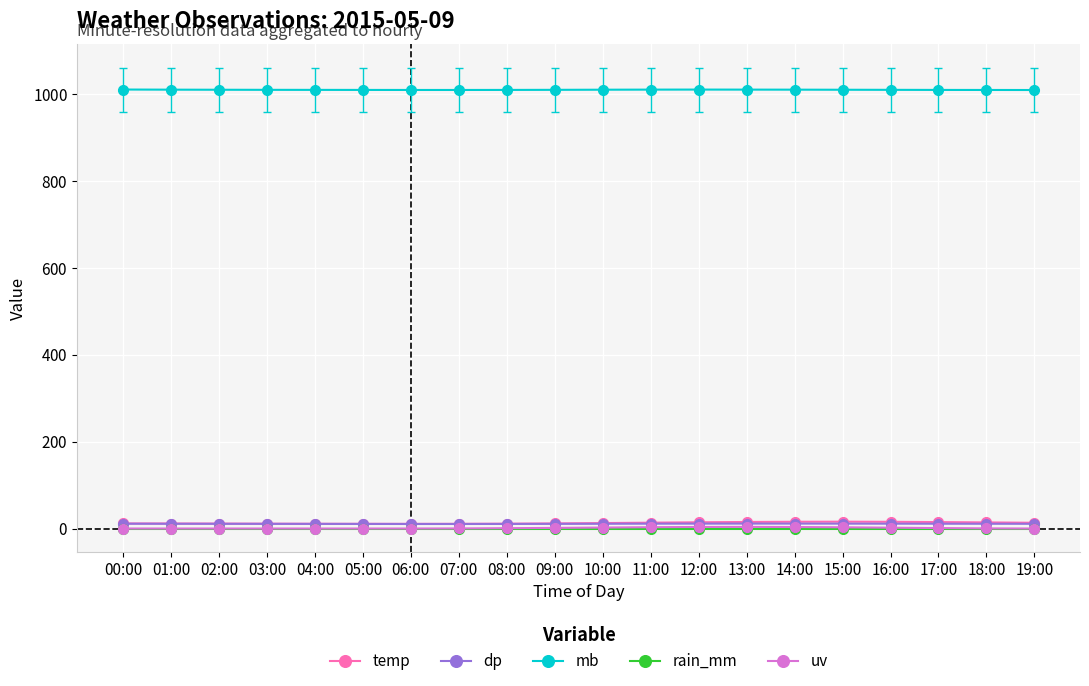

At how many categories does at least one series exceed 151?

20